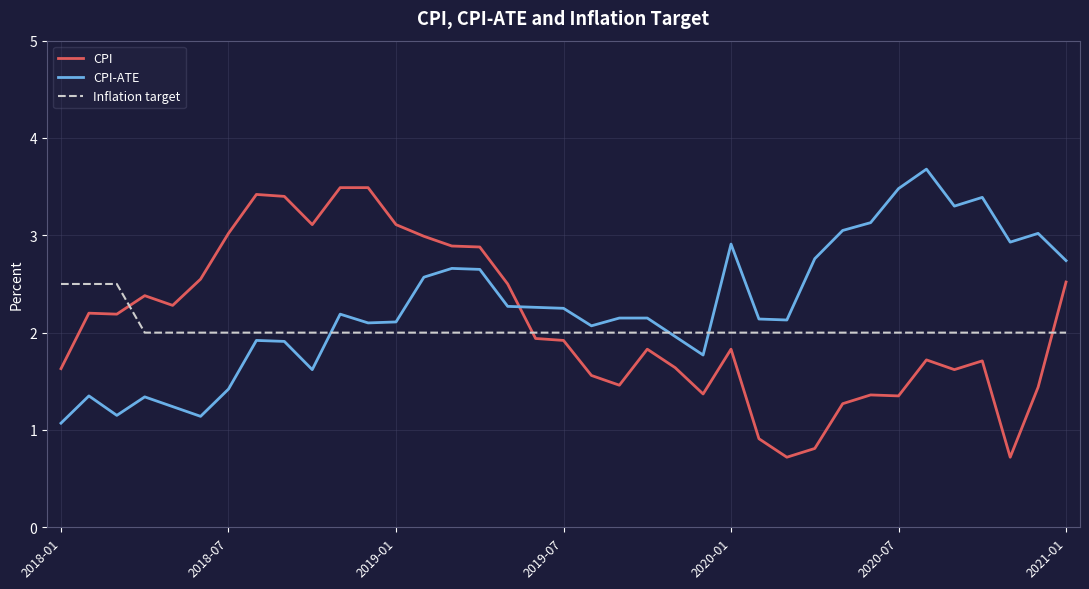

What is the minimum value shown in the chart?

0.7